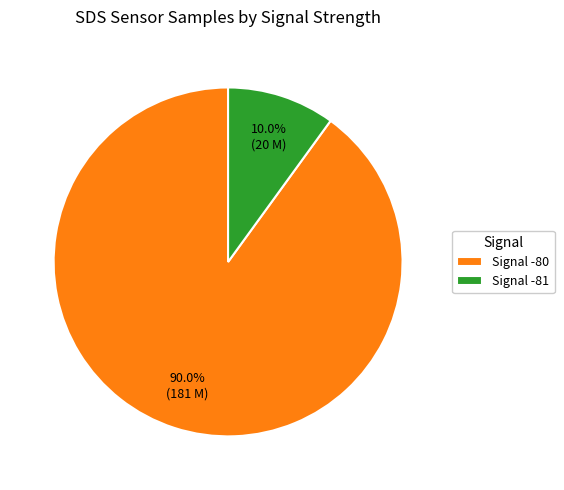

Approximately how many times larger is the value at Signal -80 compared to Signal -81?

9.0